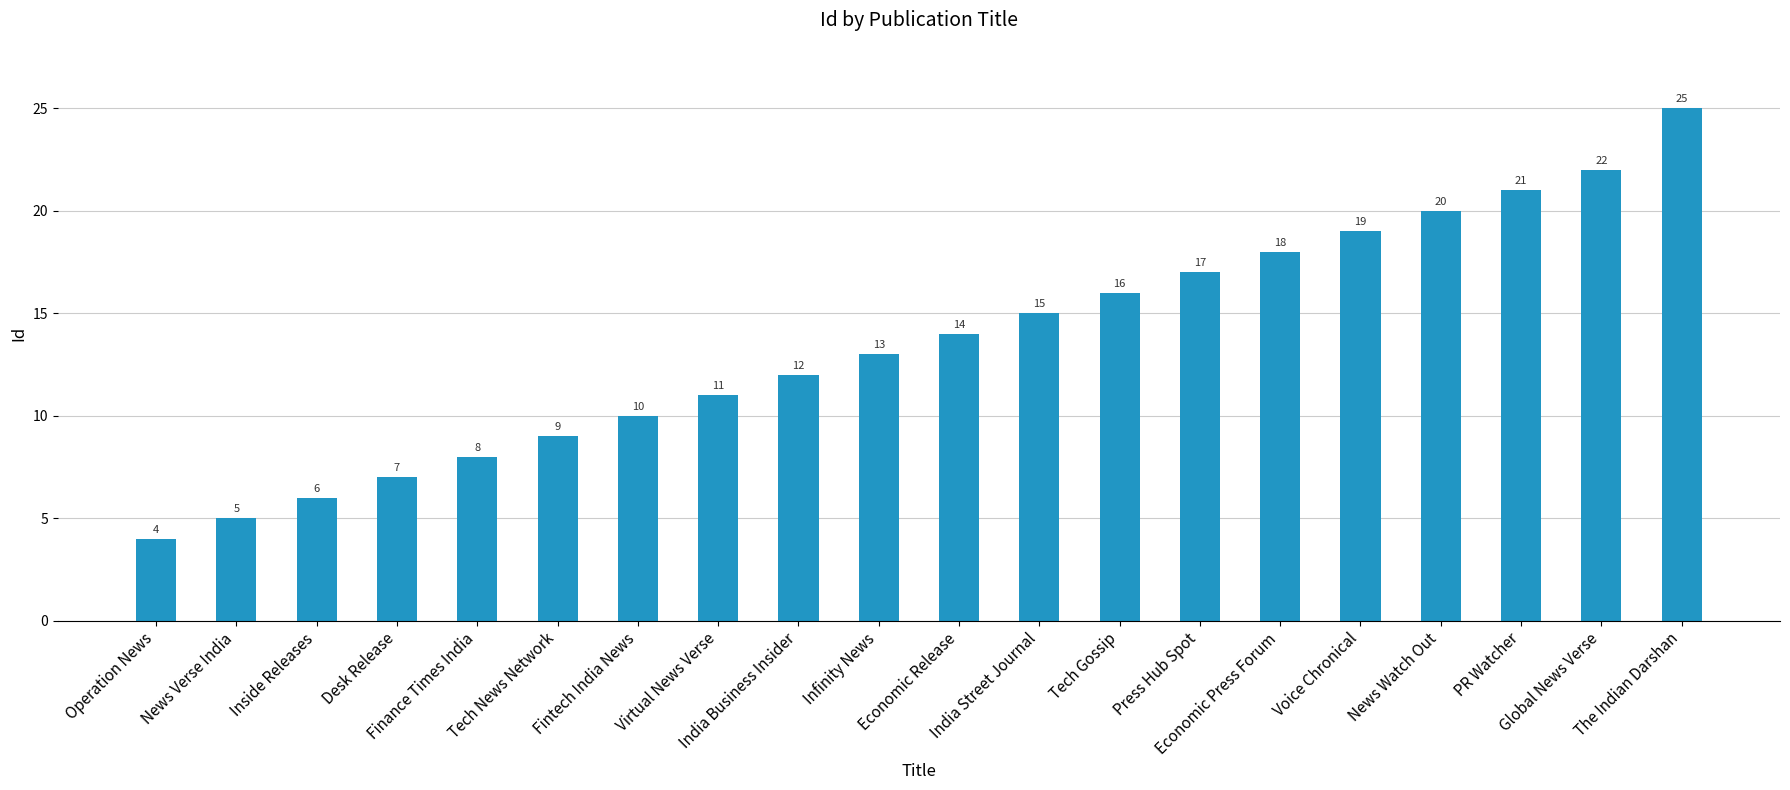

Reading left to right, transcribe all the data shown in this chart.

4	5	6	7	8	9	10	11	12	13	14	15	16	17	18	19	20	21	22	25